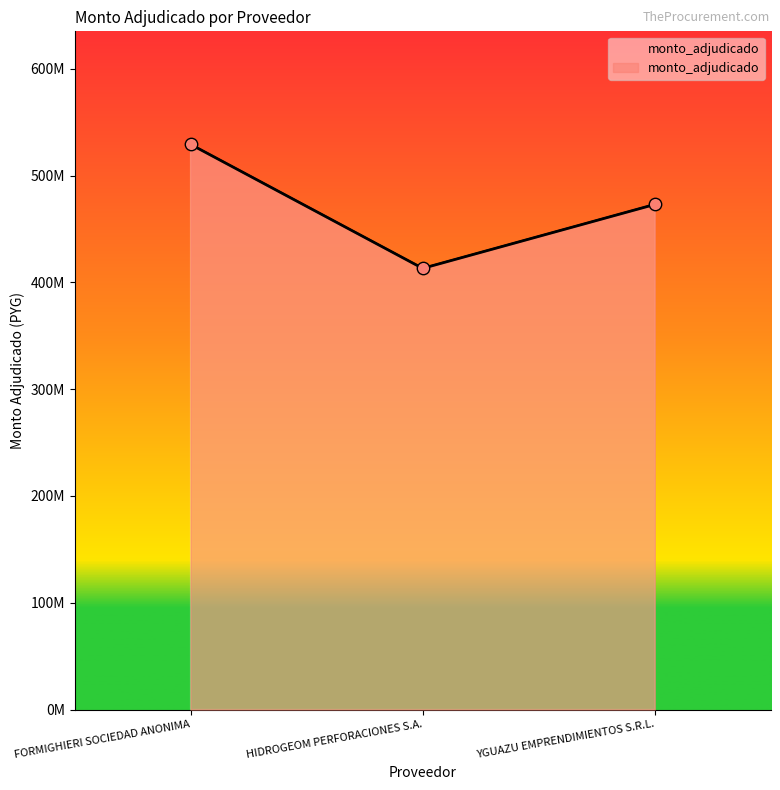

Approximately how many times larger is the value at FORMIGHIERI SOCIEDAD ANONIMA compared to HIDROGEOM PERFORACIONES S.A.?

1.3